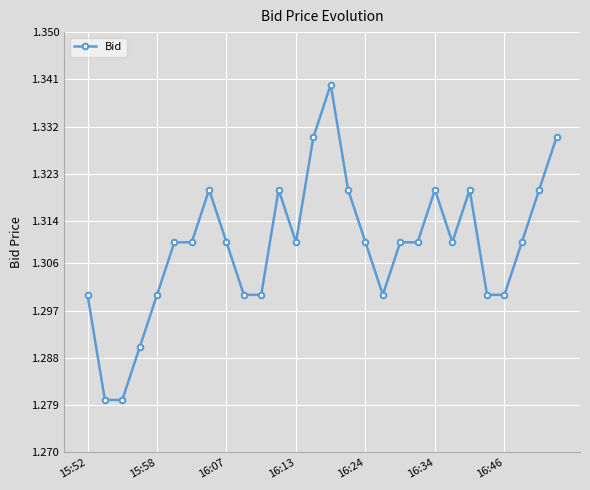

What is the sum of all values?

36.7